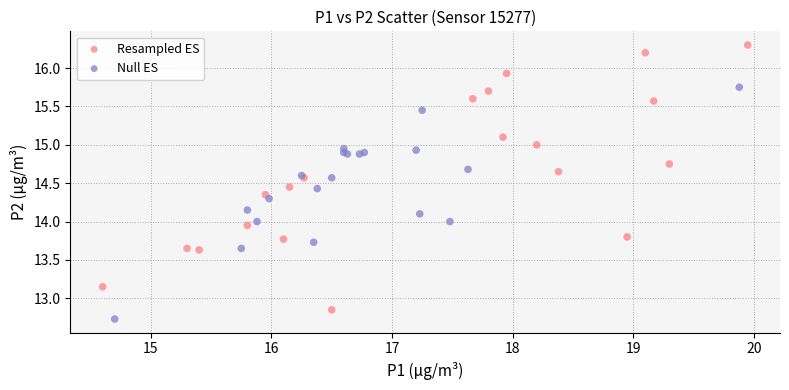

Which series has the largest Y range (max minus min)?

Resampled ES